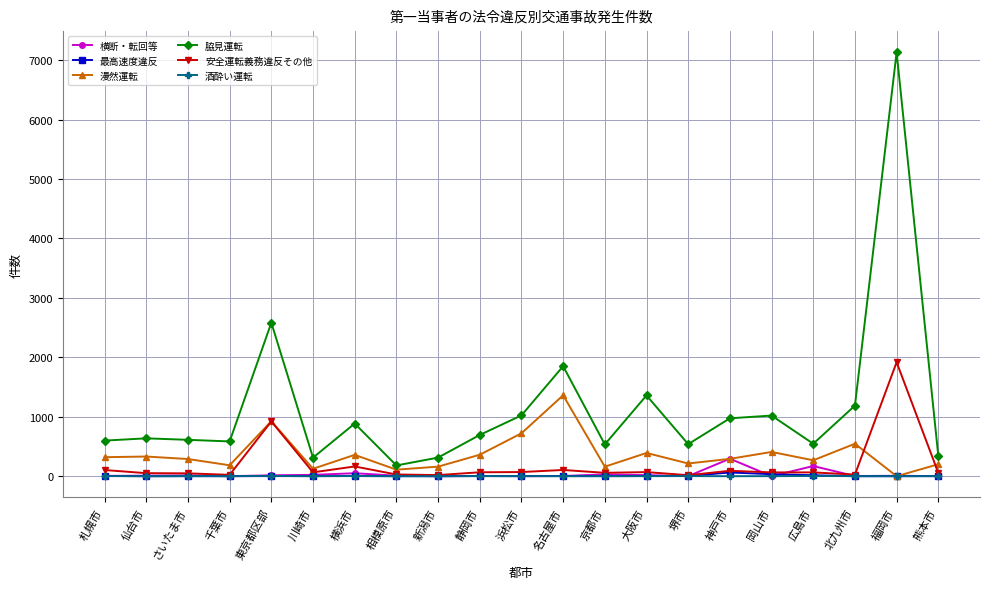

What position from the left is 札幌市?

1